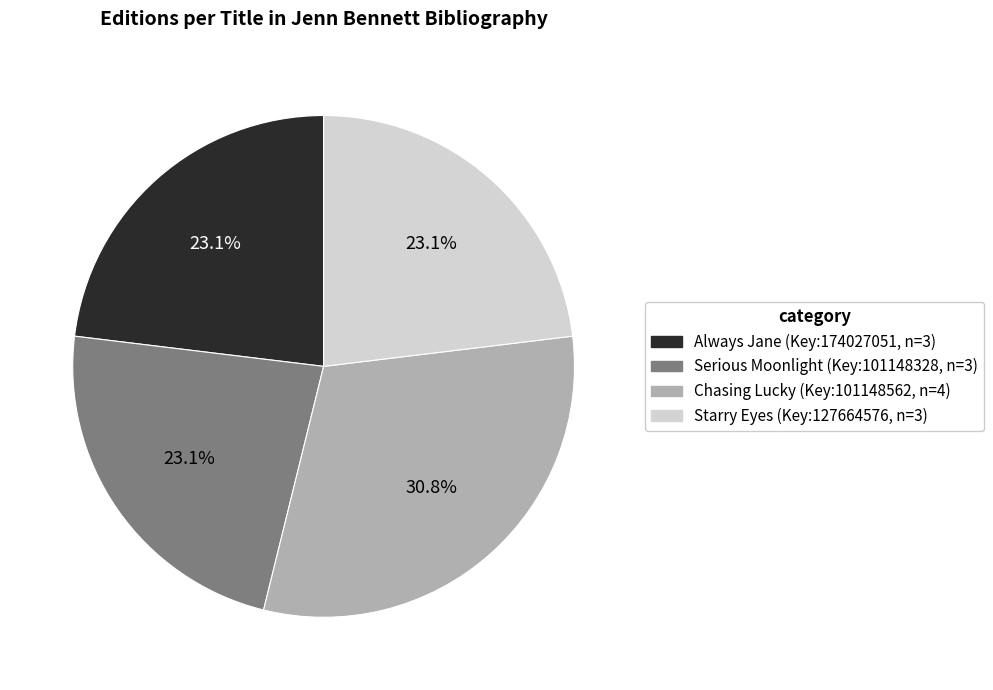

Is Starry Eyes the majority of the pie?

No